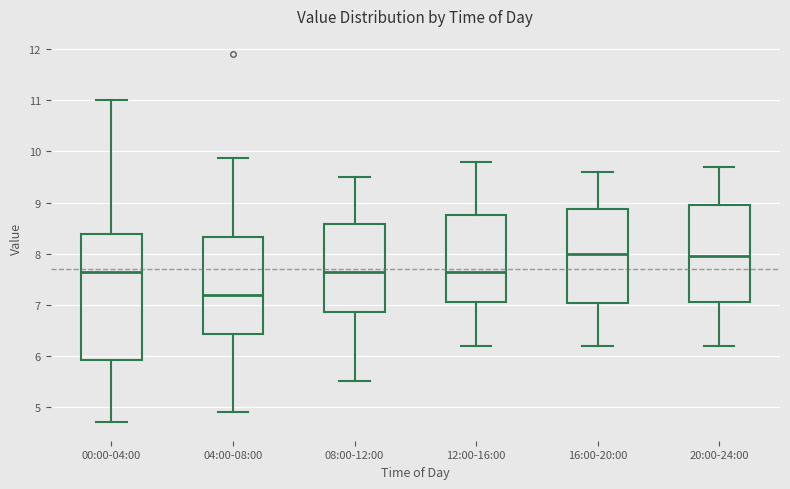

Which box's median line is the lowest?

04:00-08:00